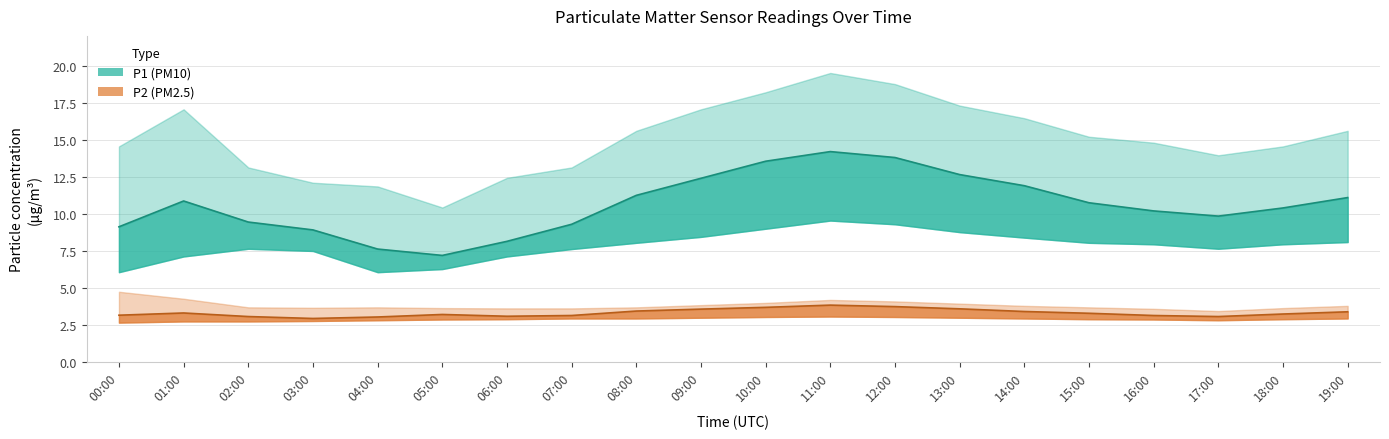

Which category has the highest value across all series?

11:00